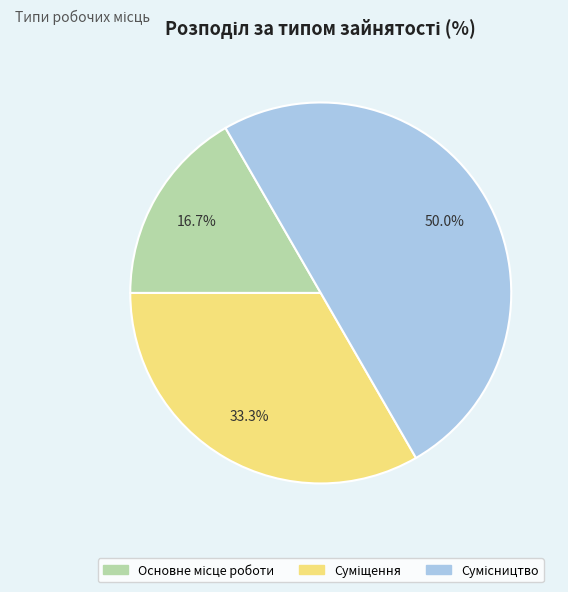

To the nearest percent, what percentage of the pie is Суміщення?

33%